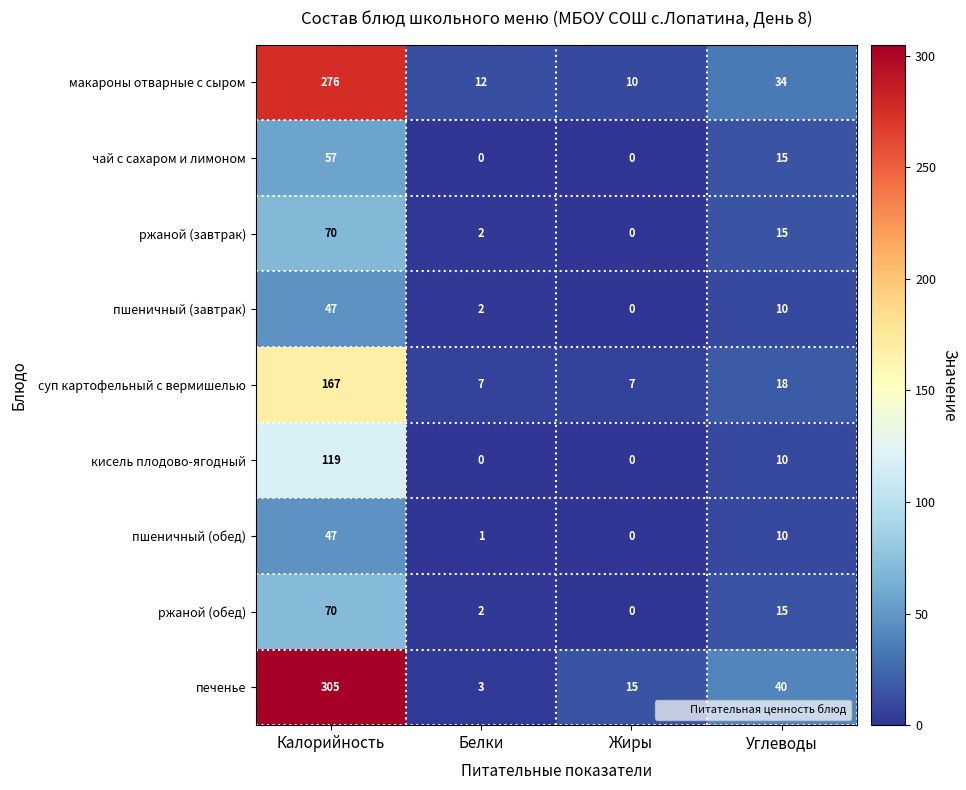

Which label corresponds to the largest value in the chart?

Калорийность